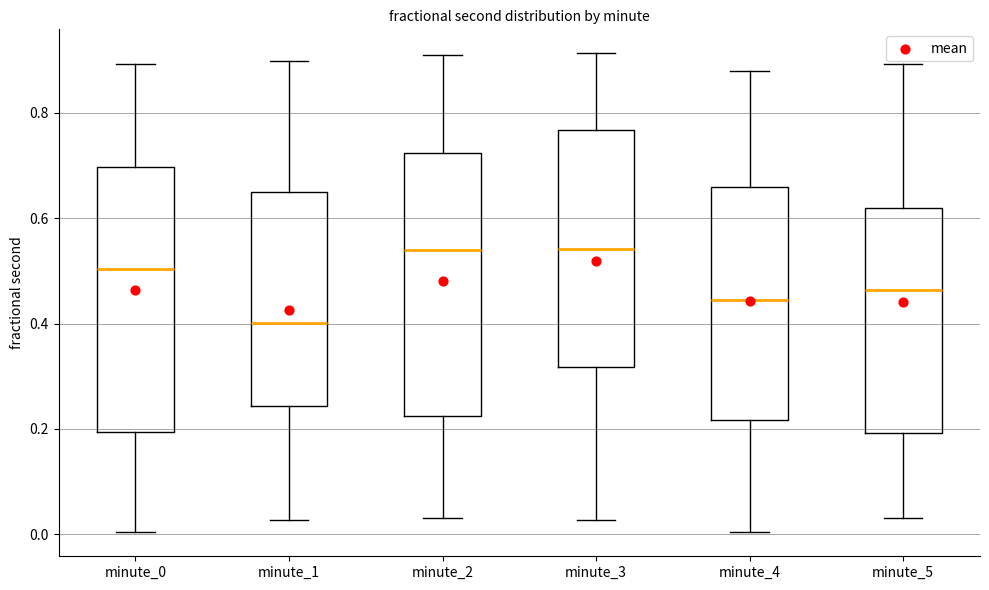

Reading left to right, read every box against the y-axis: the position of its median line, the range the box covers, and the ends of its whiskers. The values are not printed on the chart, so give them approximately, as read against the axis.

minute_0: median 0.50, box 0.20 to 0.70, whiskers 0.00 to 0.90
minute_1: median 0.40, box 0.24 to 0.64, whiskers 0.02 to 0.90
minute_2: median 0.54, box 0.22 to 0.72, whiskers 0.04 to 0.90
minute_3: median 0.54, box 0.32 to 0.76, whiskers 0.02 to 0.92
minute_4: median 0.44, box 0.22 to 0.66, whiskers 0.00 to 0.88
minute_5: median 0.46, box 0.20 to 0.62, whiskers 0.04 to 0.90